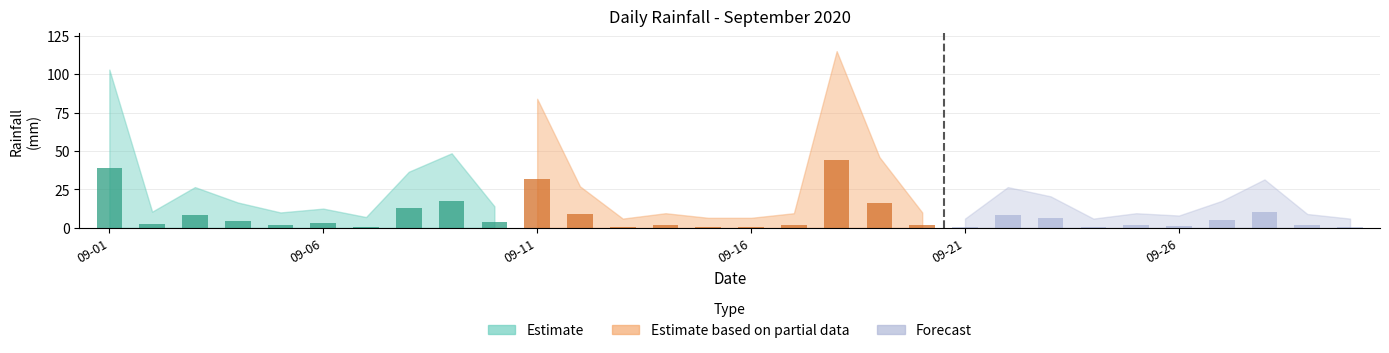

At which label does the data first exceed 3?

2020-09-01